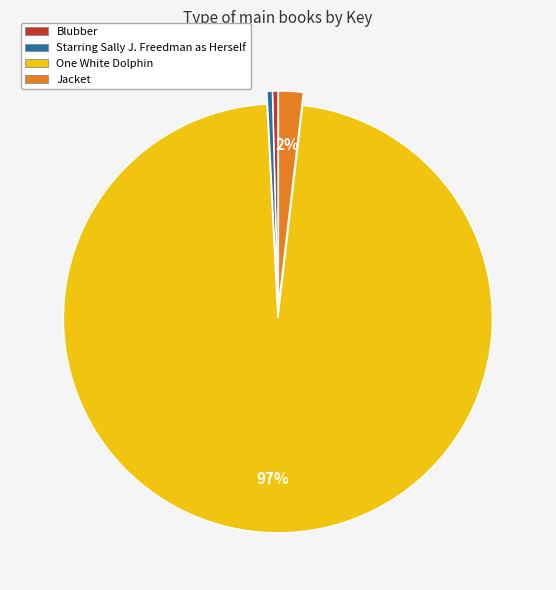

To the nearest percent, what is the combined percentage of Starring Sally J. Freedman as Herself and One White Dolphin?

98%